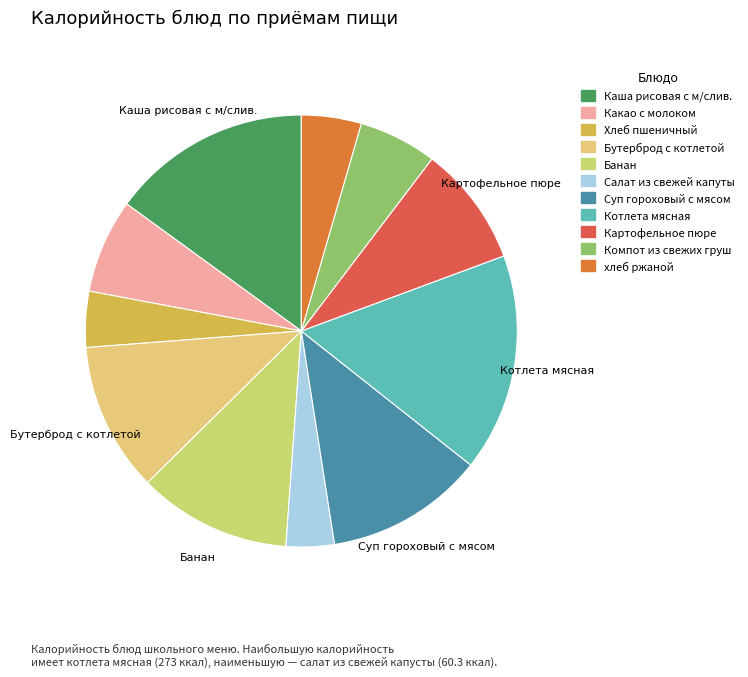

How many slices are in this pie chart?

11